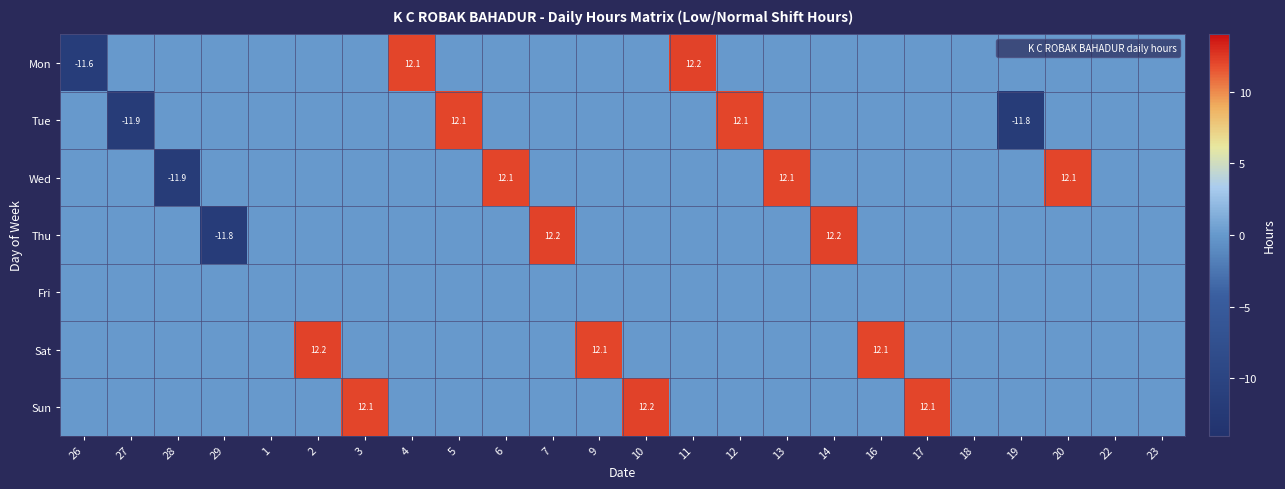

True or false: Sat has a value of 12.1 at 9.

True